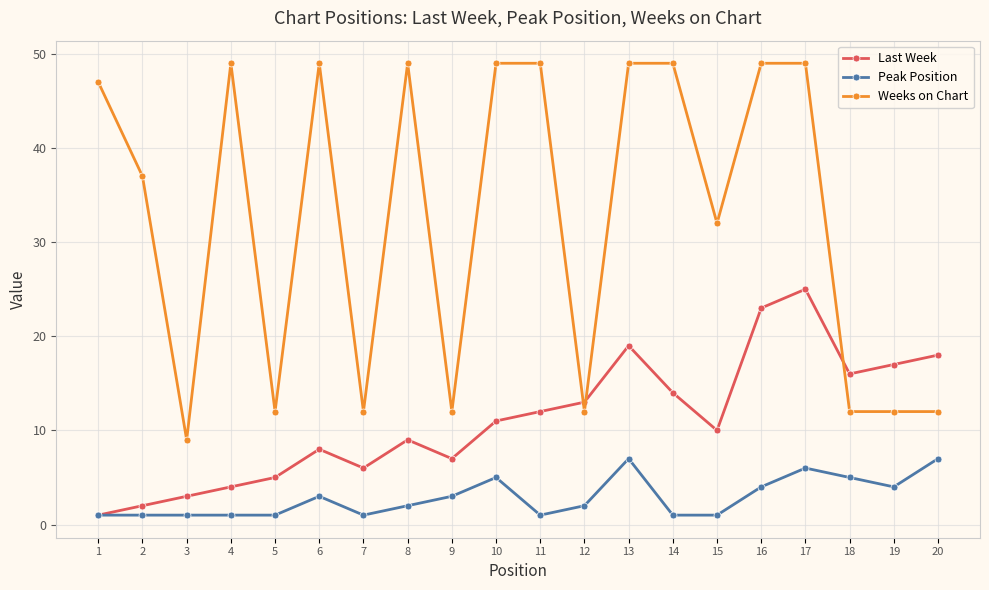

At how many categories does at least one series exceed 25?

12